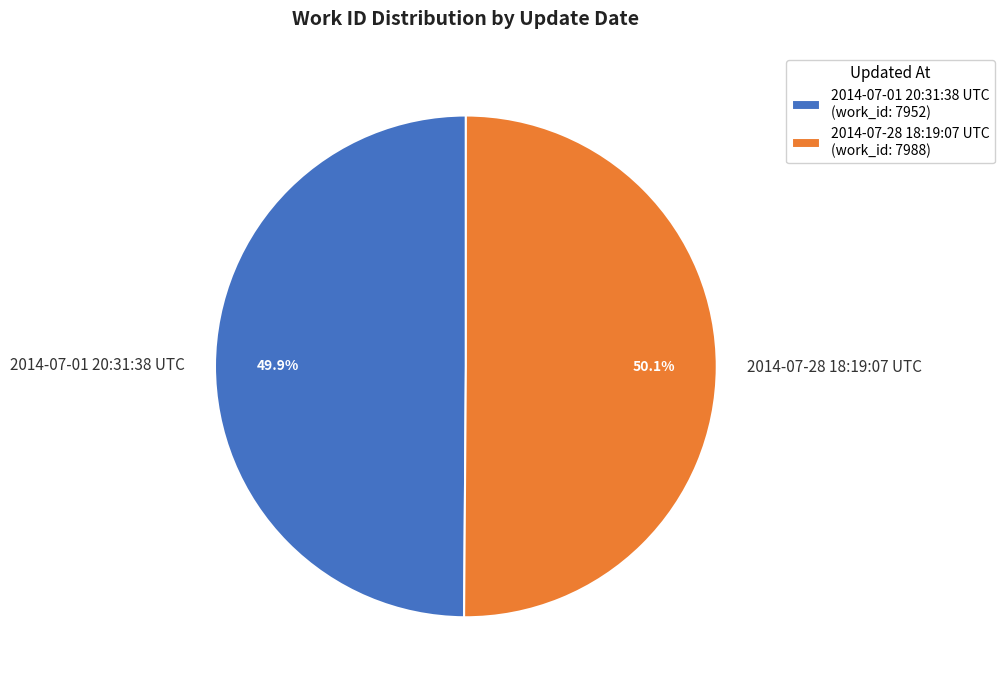

The 2014-07-28 18:19:07 UTC slice represents 50% of the pie. True or false?

True